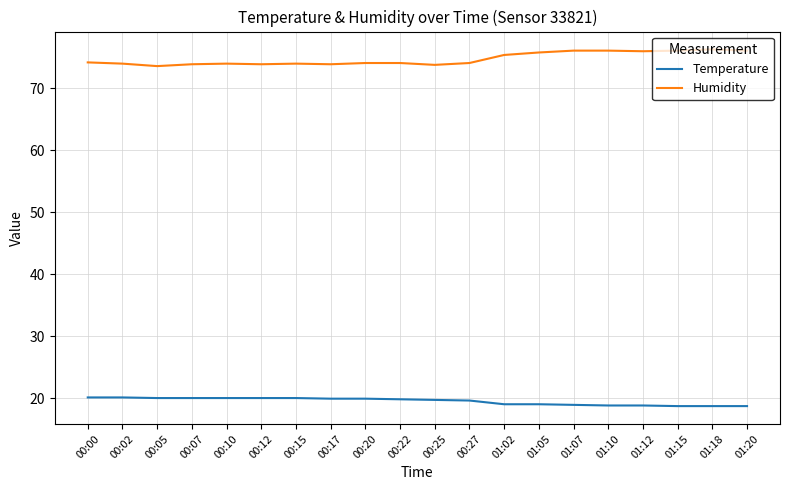

How many distinct data groups are displayed?

2